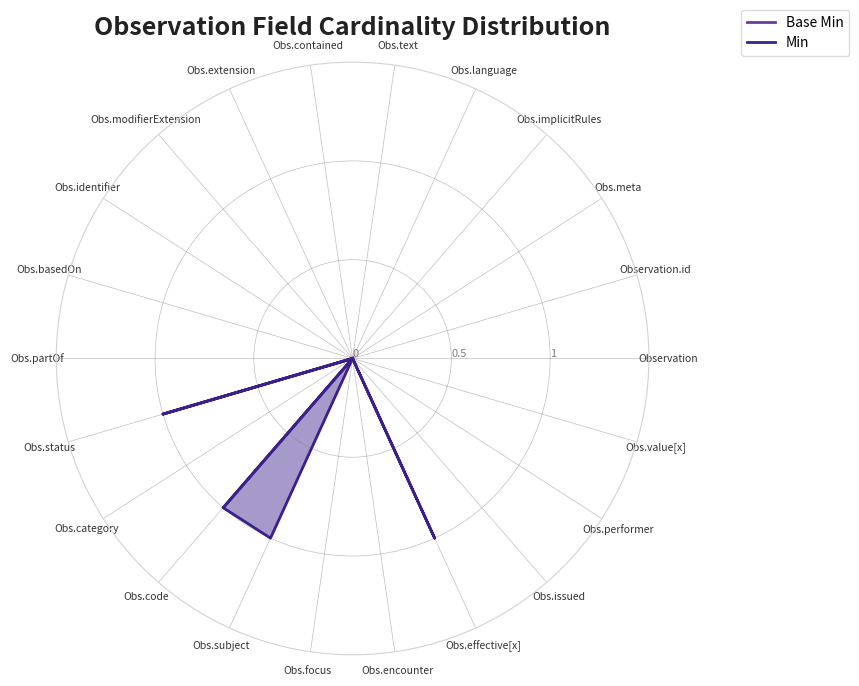

The Min series shows 0 at Observation.implicitRules. True or false?

False